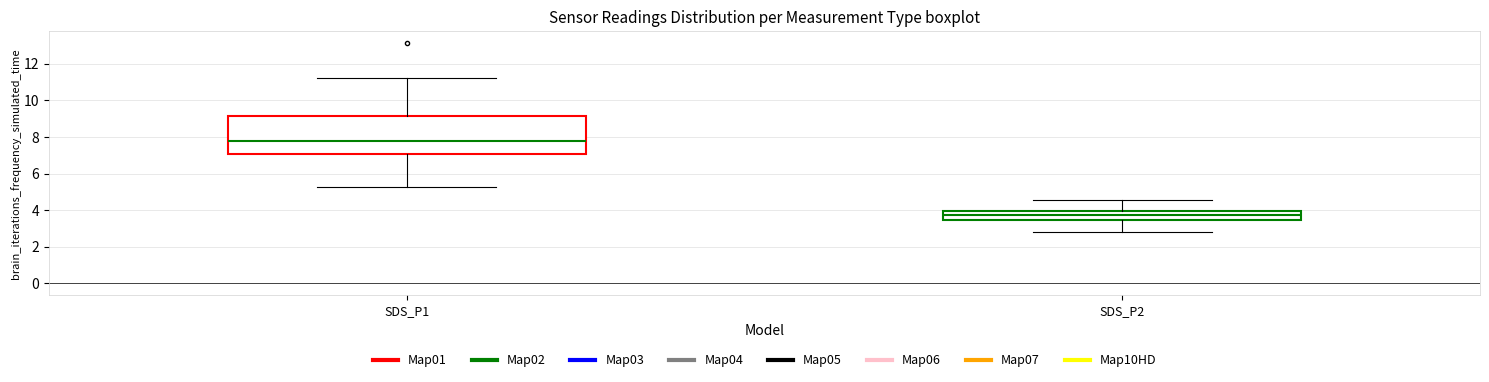

Which box's median line is the highest?

SDS_P1